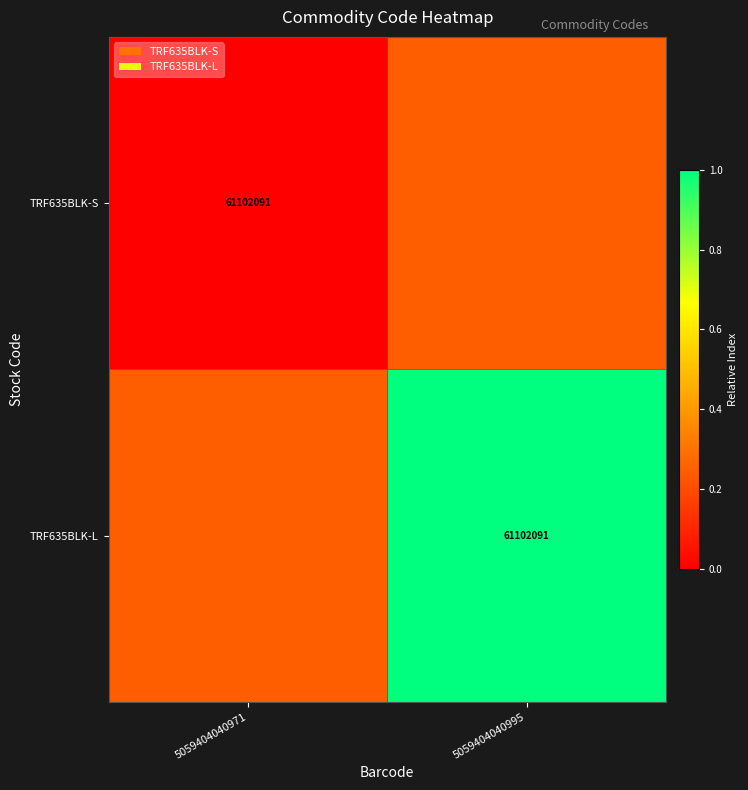

What is the difference between the TRF635BLK-L values at 5059404040971 and 5059404040995?

0.7